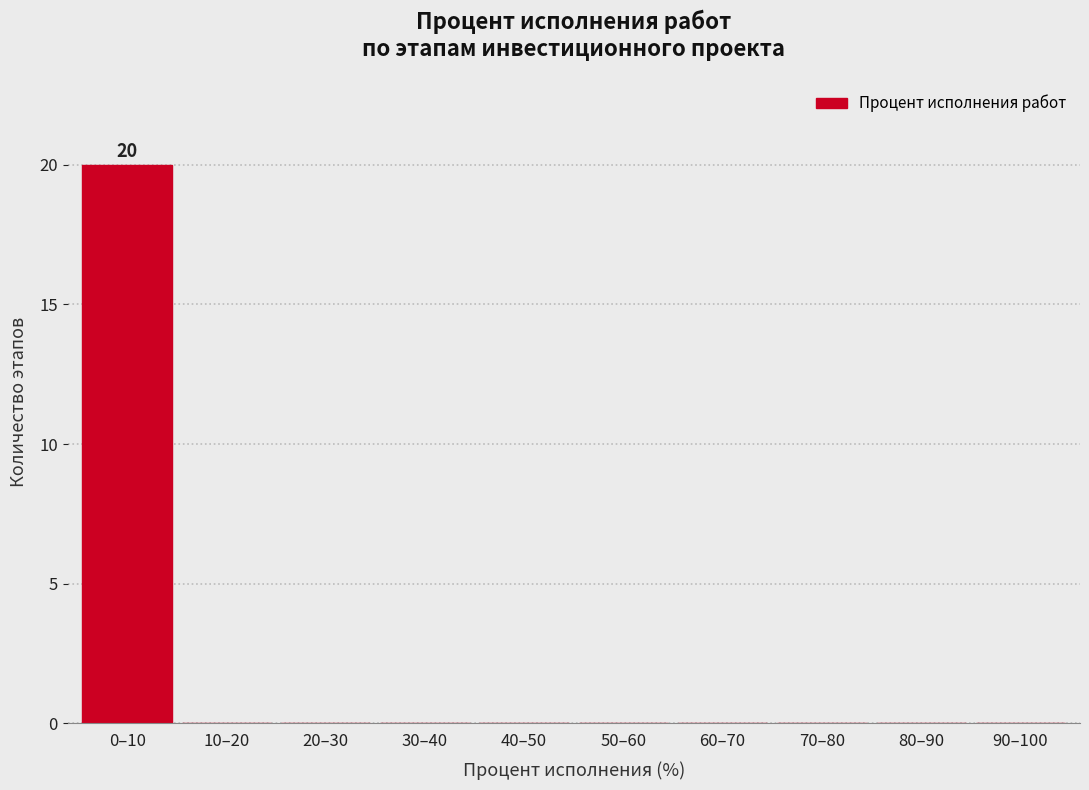

Reading right to left, list all the values displayed in this chart.

90–100=0	80–90=0	70–80=0	60–70=0	50–60=0	40–50=0	30–40=0	20–30=0	10–20=0	0–10=20